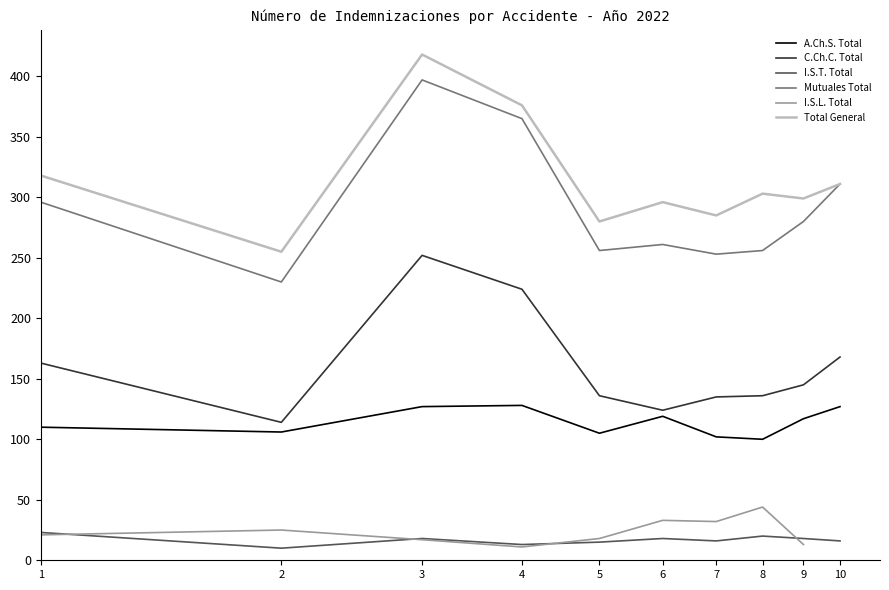

What is the value of the C.Ch.C. Total point at the 3rd from the left?

252.0